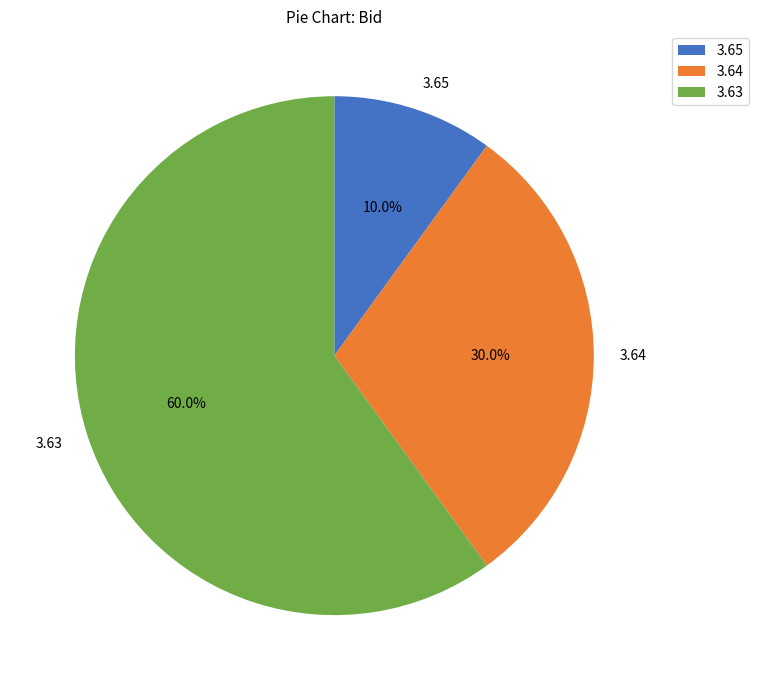

Count the number of slices in the pie.

3